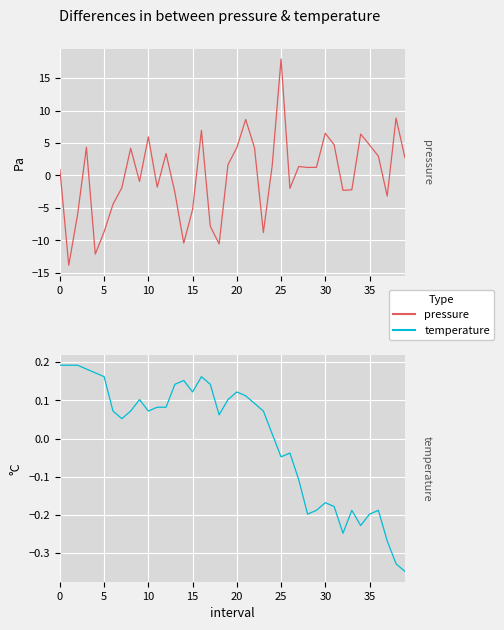

What is the maximum value for pressure?

18.0